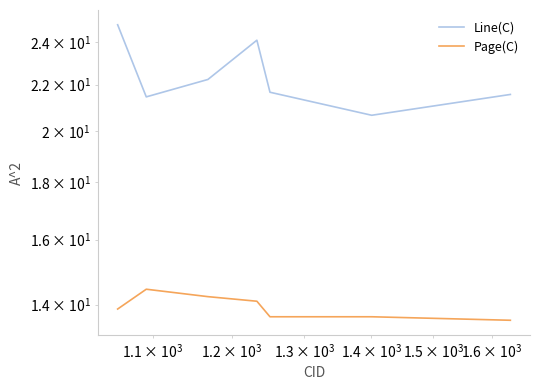

True or false: Line(C) and Page(C) intersect in this chart.

False